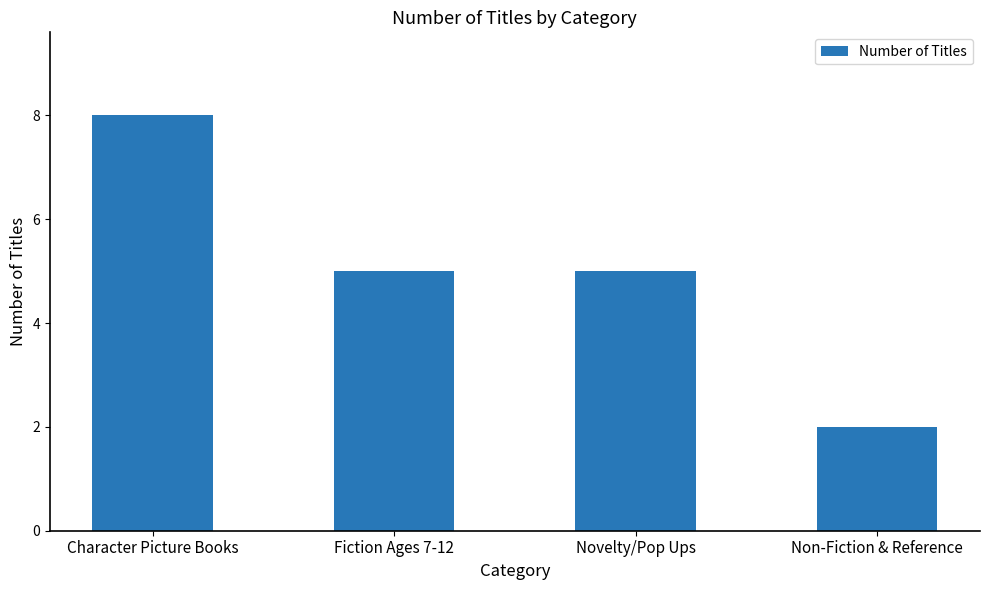

How many distinct data groups are displayed?

1